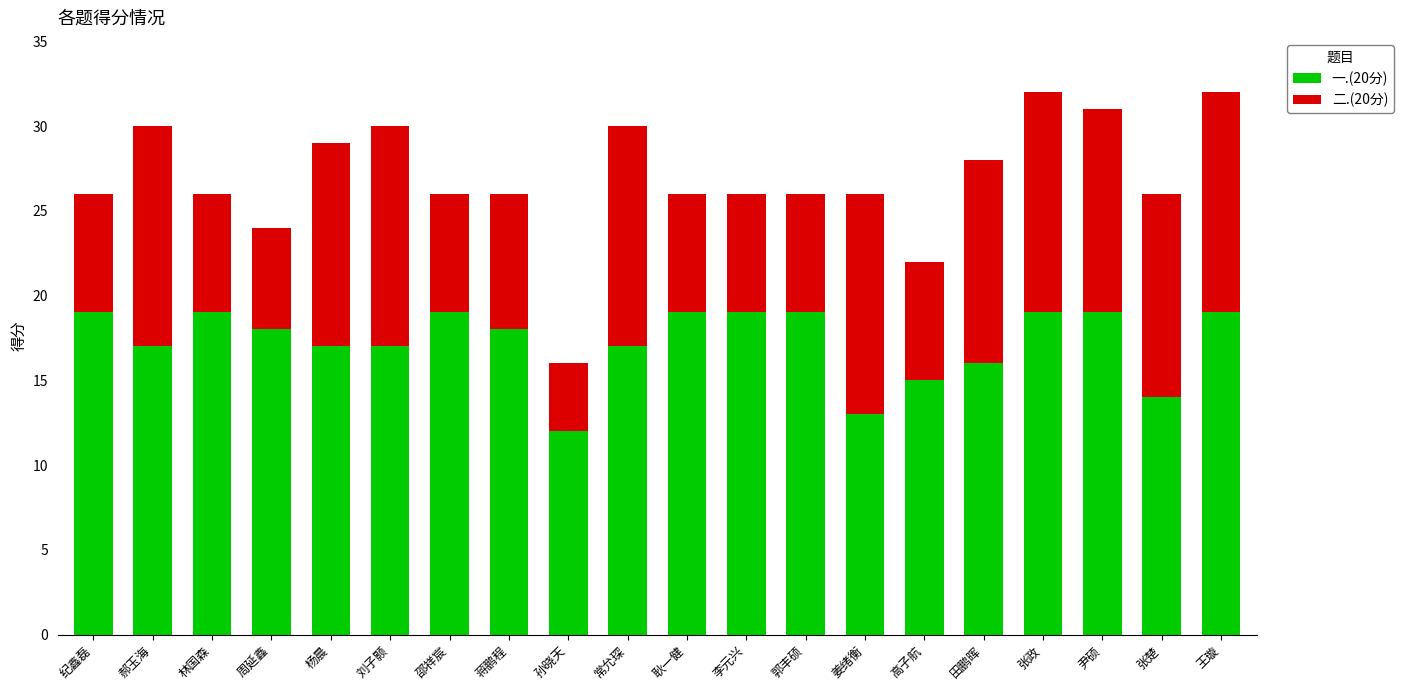

Is it true that 一.(20分) equals 25 at 田鹏晖?

False